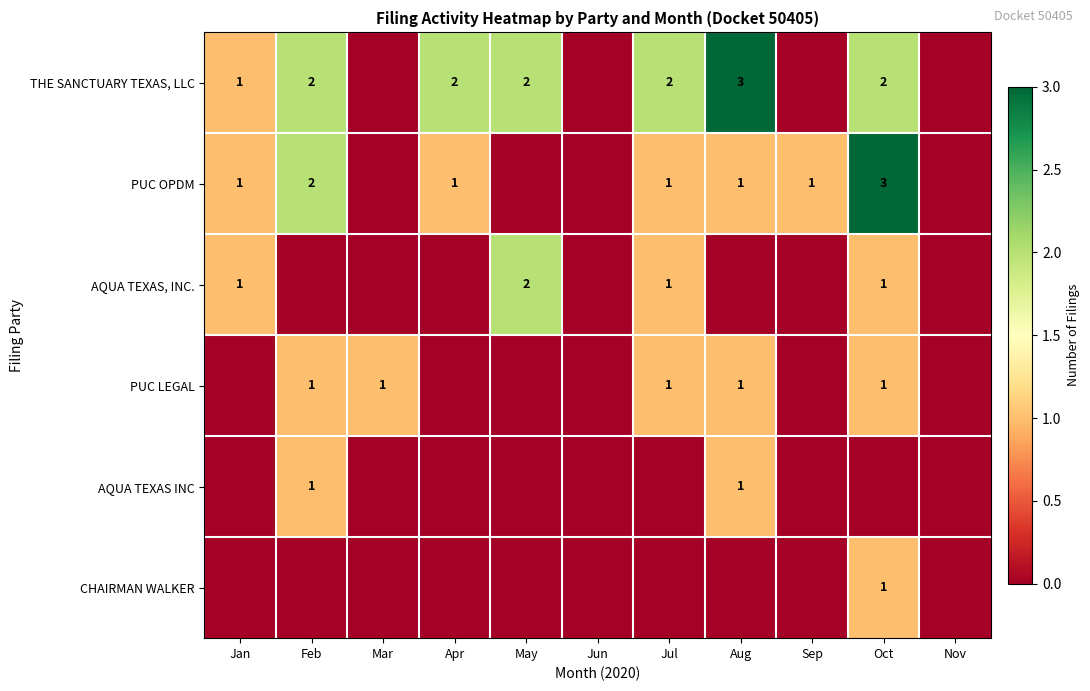

The value of THE SANCTUARY TEXAS, LLC at Aug is 5. True or false?

False